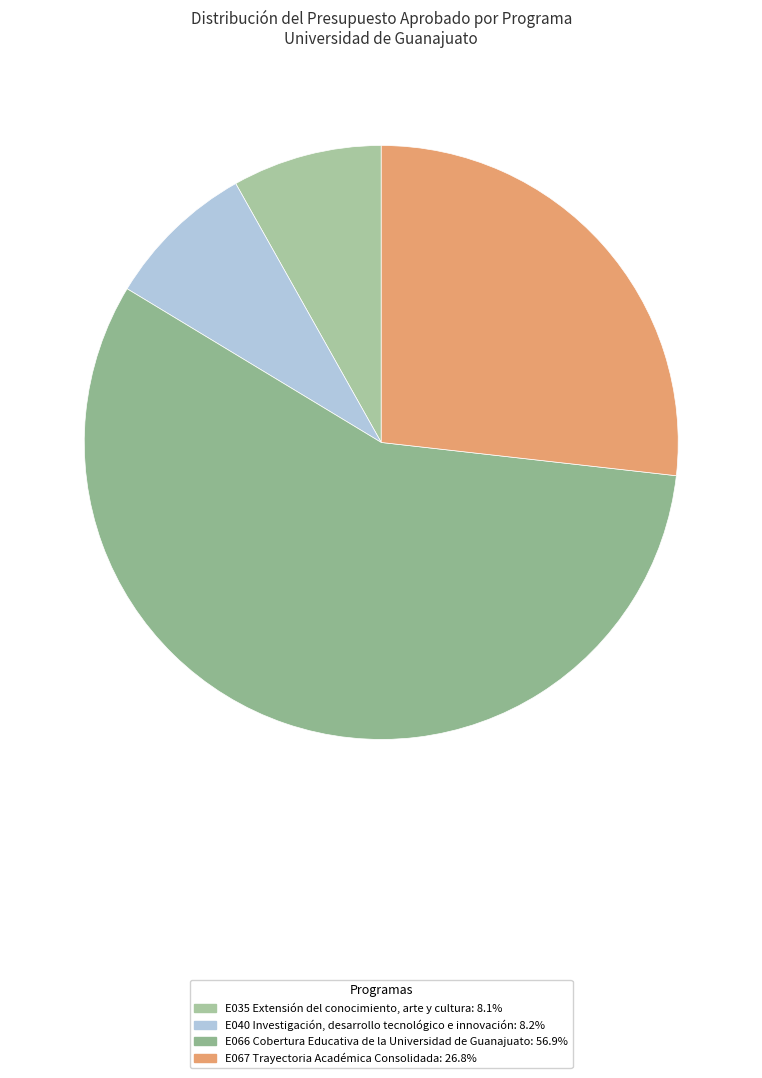

How many segments does this pie chart have?

4